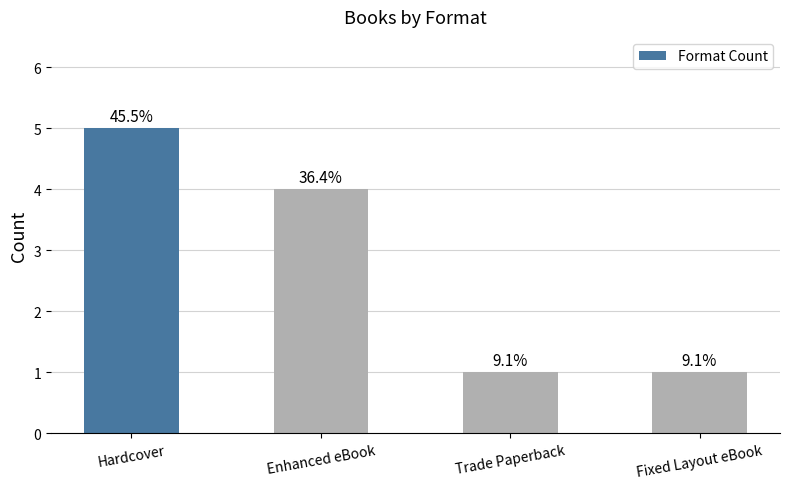

The chart shows a value of 1 at Fixed Layout eBook. True or false?

True